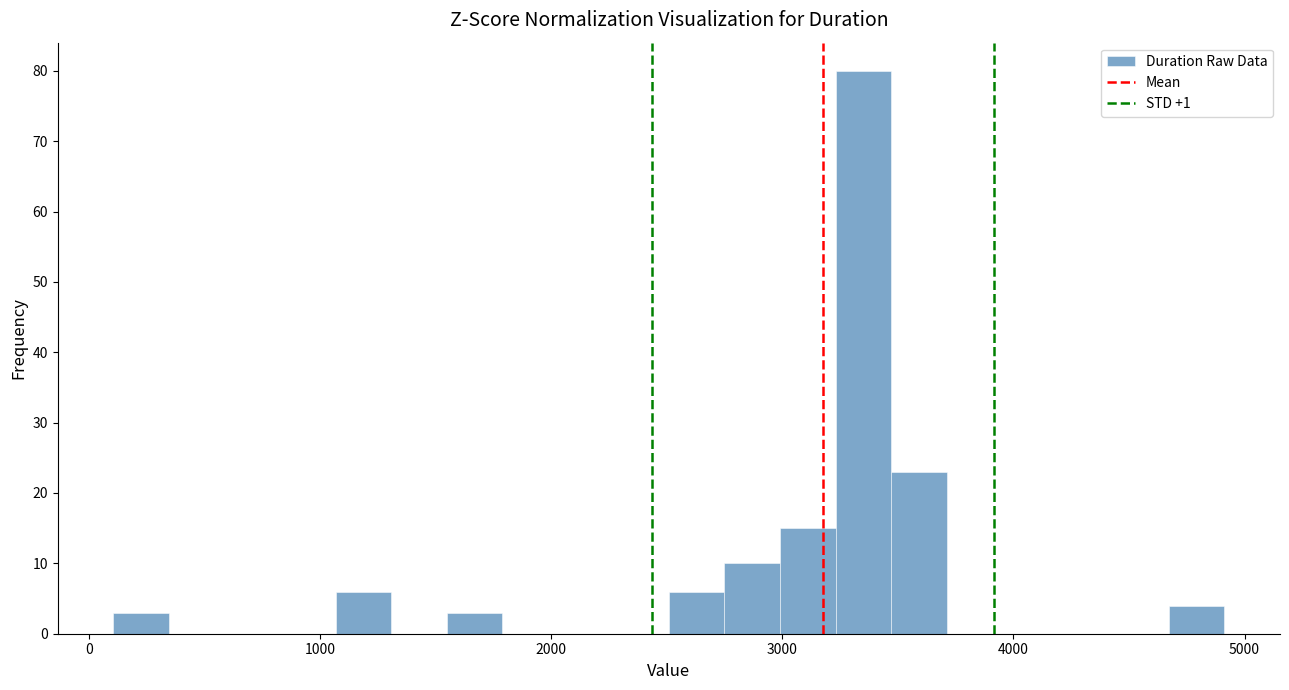

Read against the x-axis, roughly where is the centre of the tallest bar?

3400